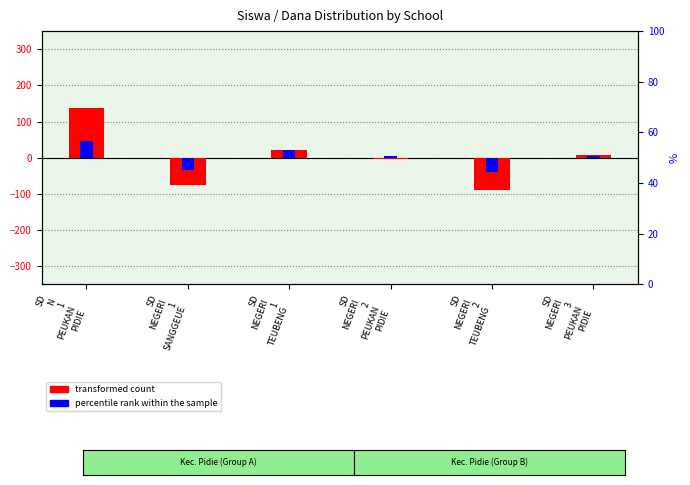

Reading left to right, extract all data points from this chart.

transformed count: 136.7	-74.3	22.7	-3.3	-89.3	7.7
percentile rank within the sample: 45.0	-33.8	20.4	4.8	-40.3	4.0